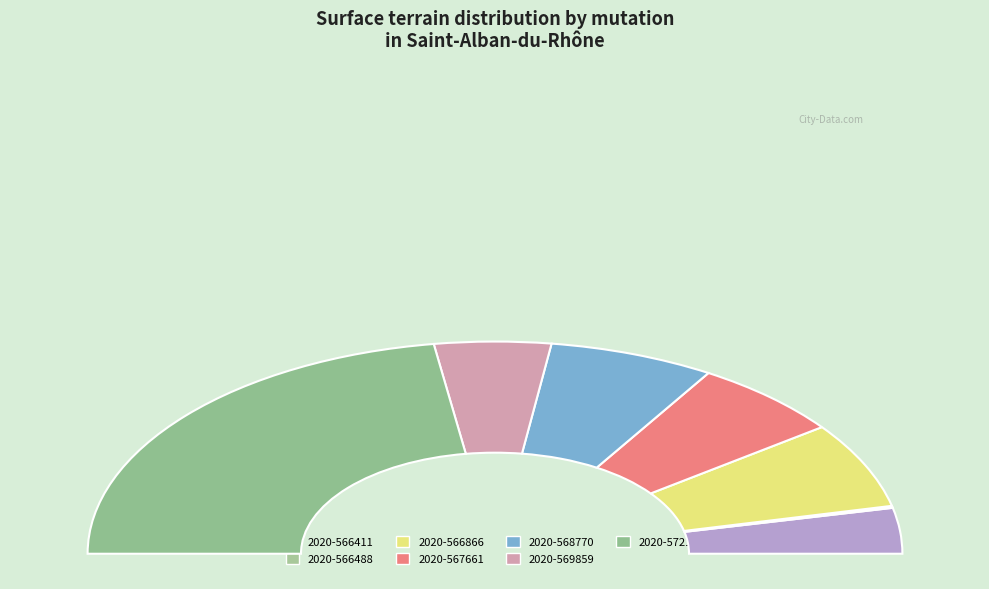

Approximately how many times larger is the value at 2020-572191 (parc) compared to 2020-572191 (bois+terres)?

17.1